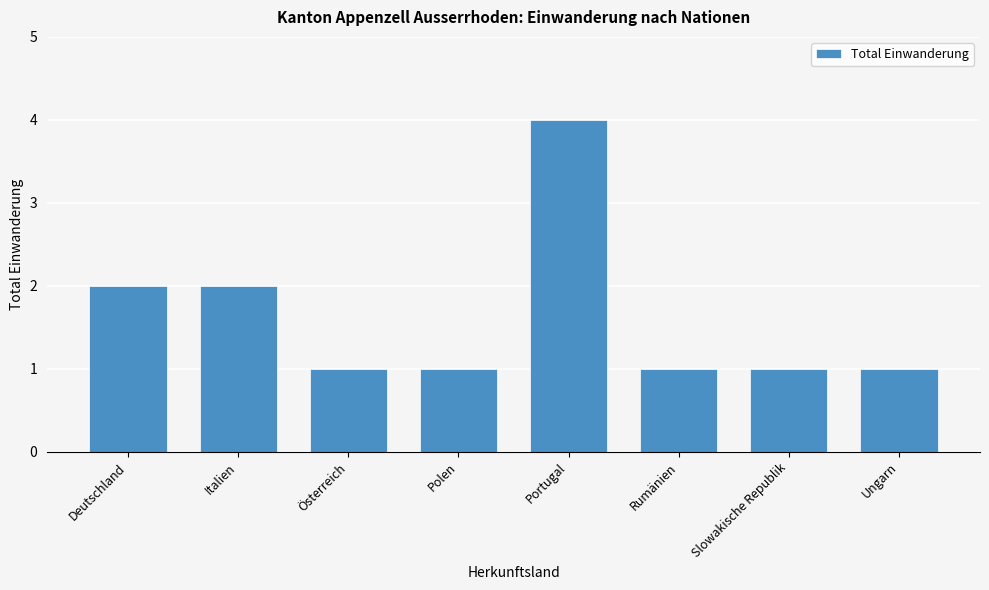

Reading left to right, transcribe all the data shown in this chart.

2	2	1	1	4	1	1	1